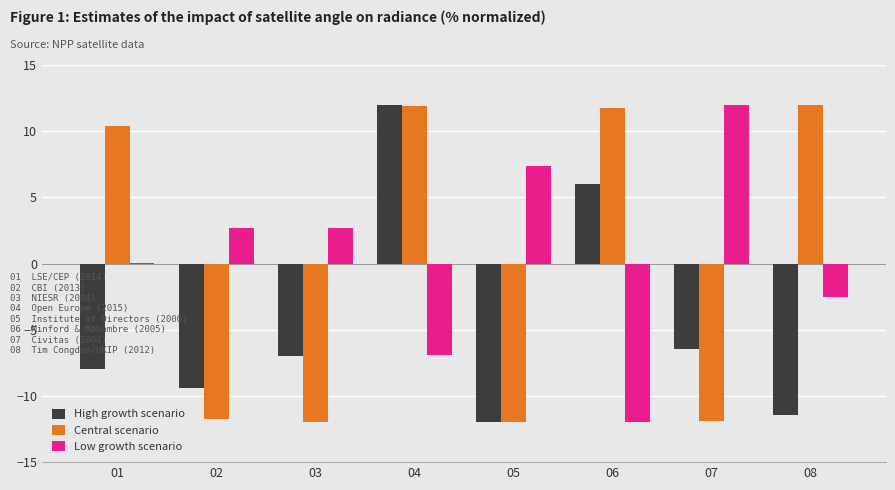

What is the sum of the High growth scenario values at 05 and 07?

-18.5